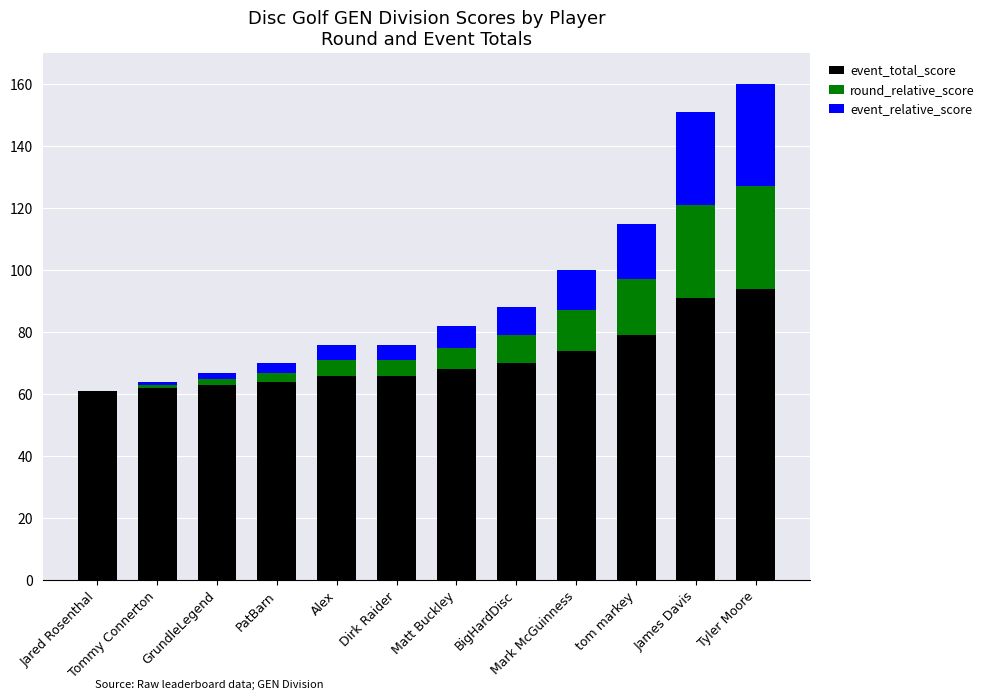

What is the total value across all series at BigHardDisc?

88